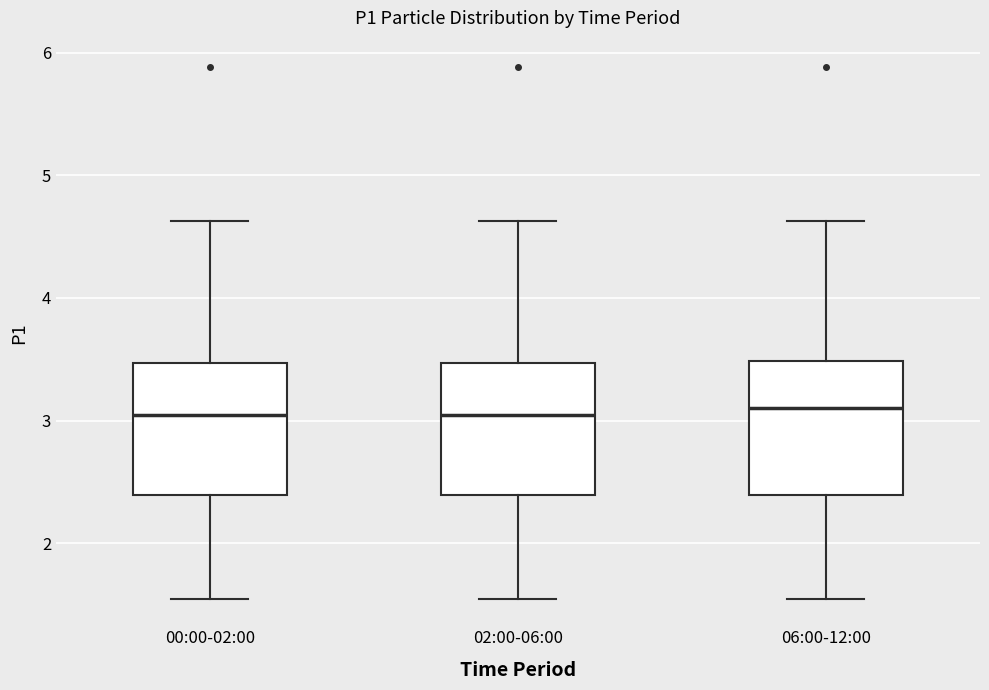

Where does the upper whisker of the box for 02:00-06:00 end on the y-axis? The values are not printed on the chart, so give them approximately, as read against the axis.

4.6